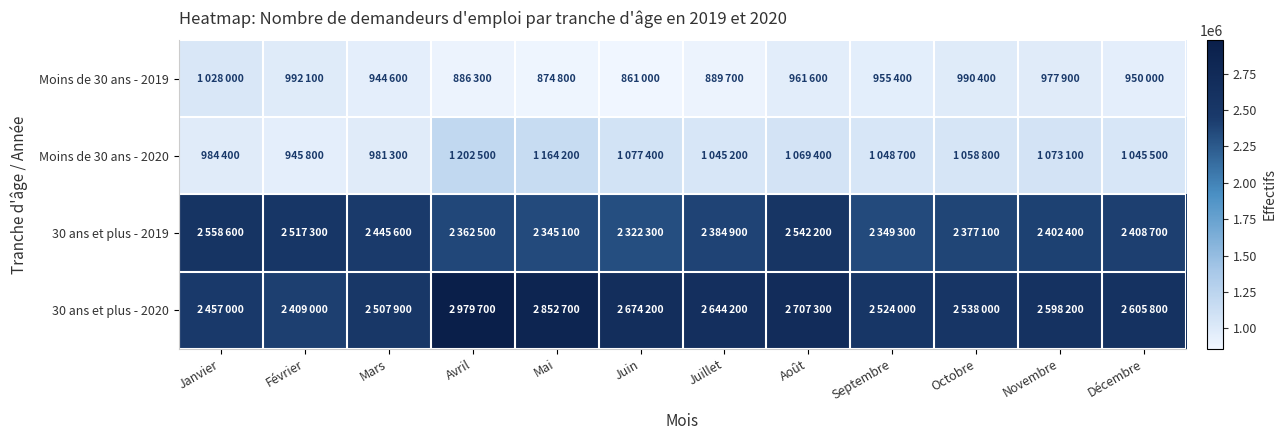

What is the total value across all series at Septembre?

6877400